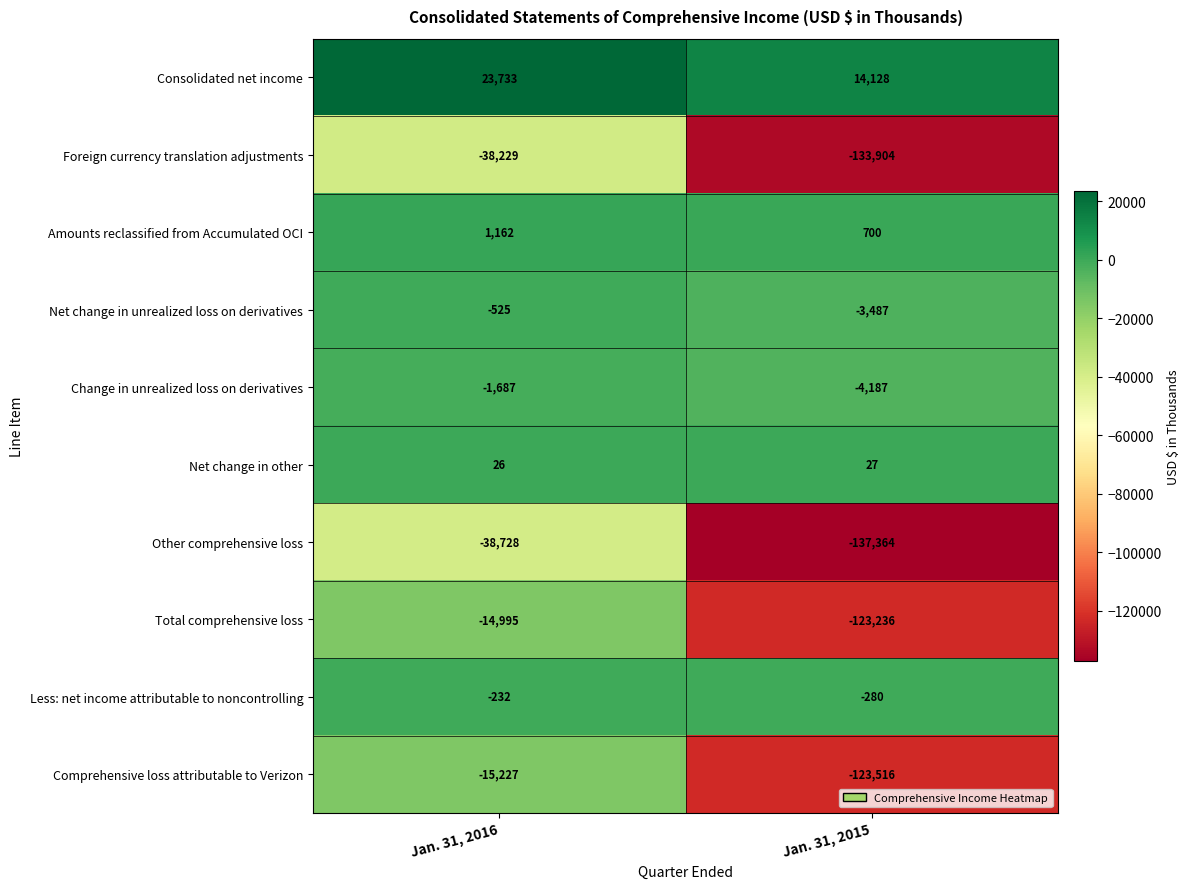

The Foreign currency translation adjustments series shows -14290 at Jan. 31, 2016. True or false?

False